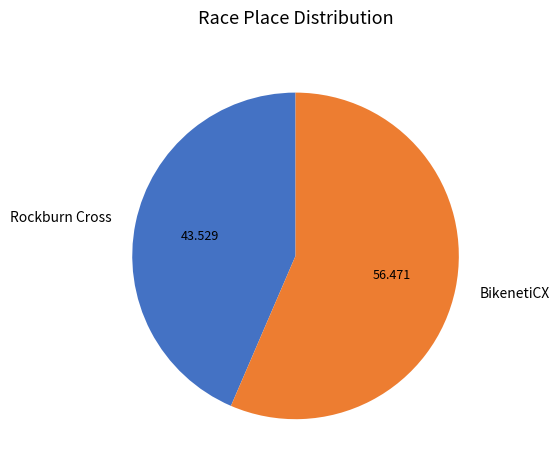

True or false: BikenetiCX accounts for 47% of the total.

False